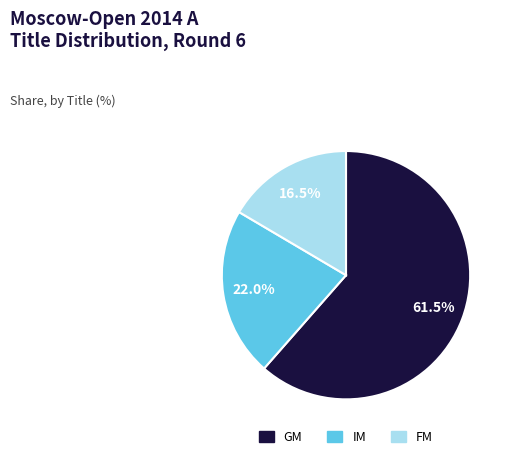

Between IM and FM, which is larger?

IM